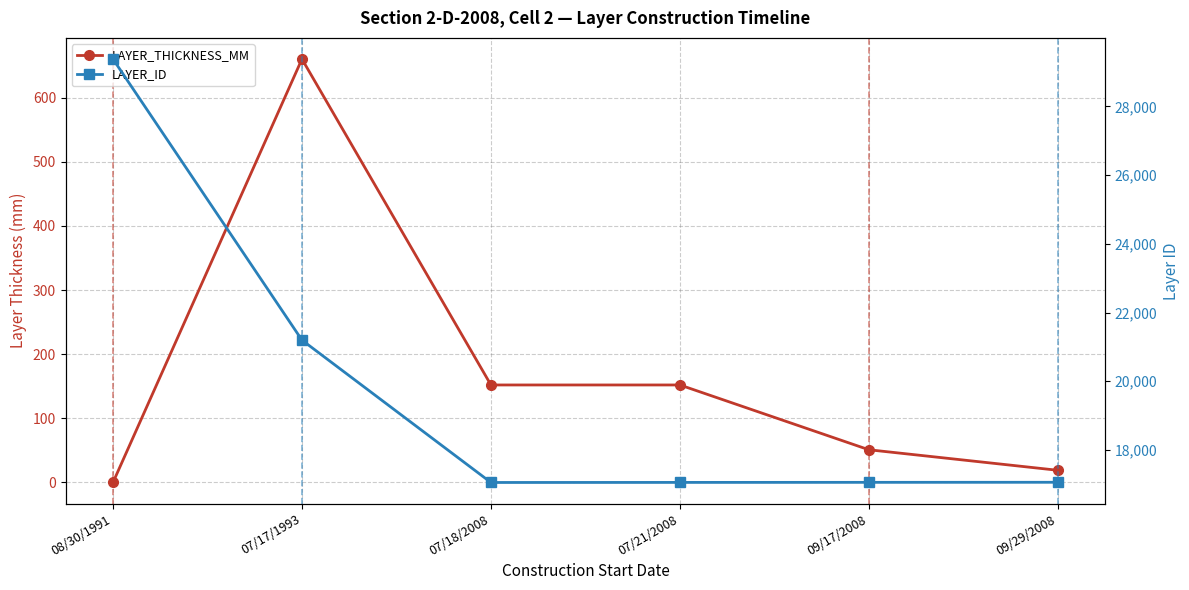

Count the number of categories in the chart.

6